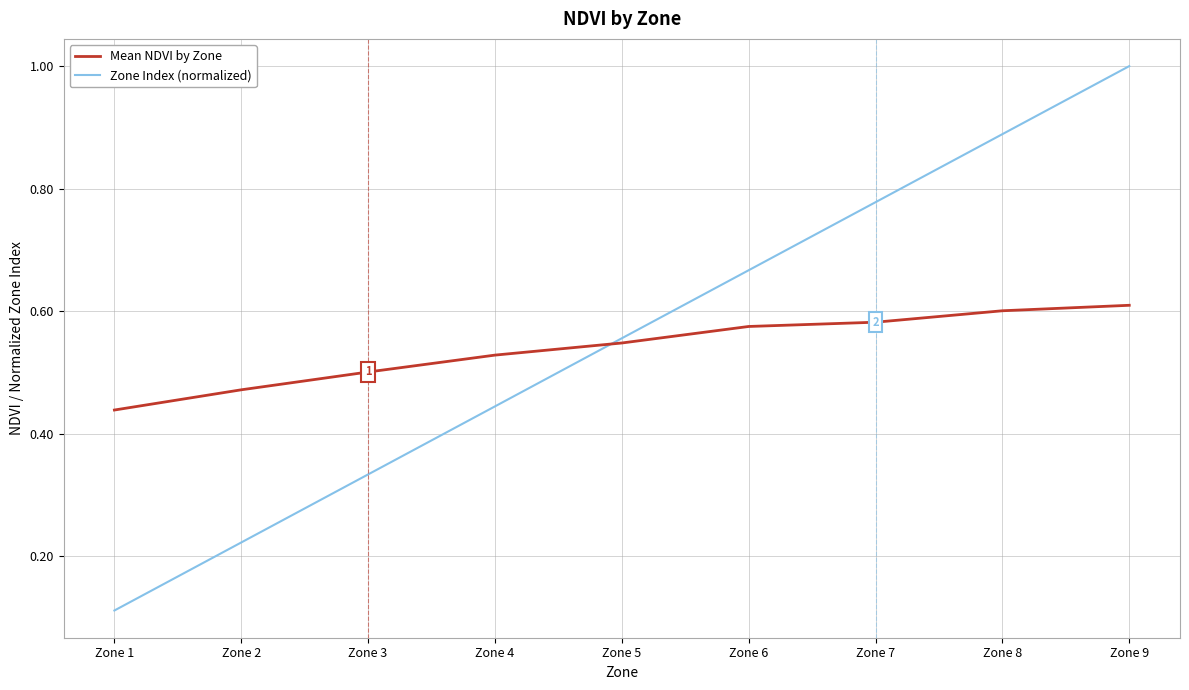

What value does the Zone Index (normalized) series have at Zone 9?

1.0